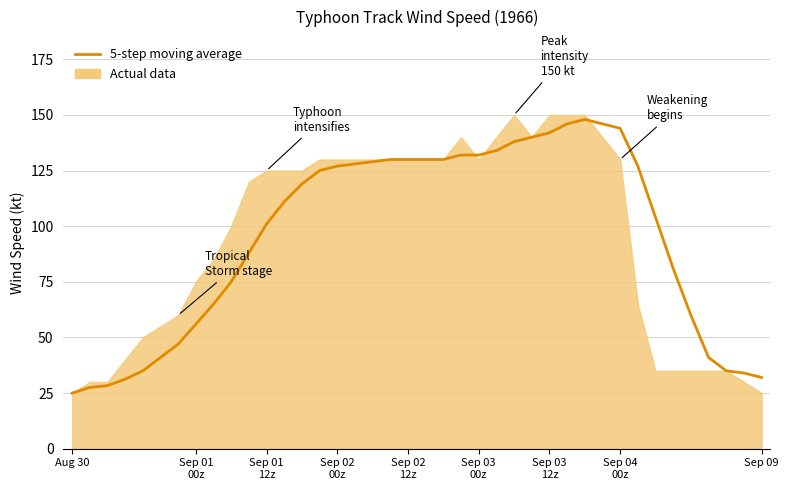

How many data points are above 119?

19